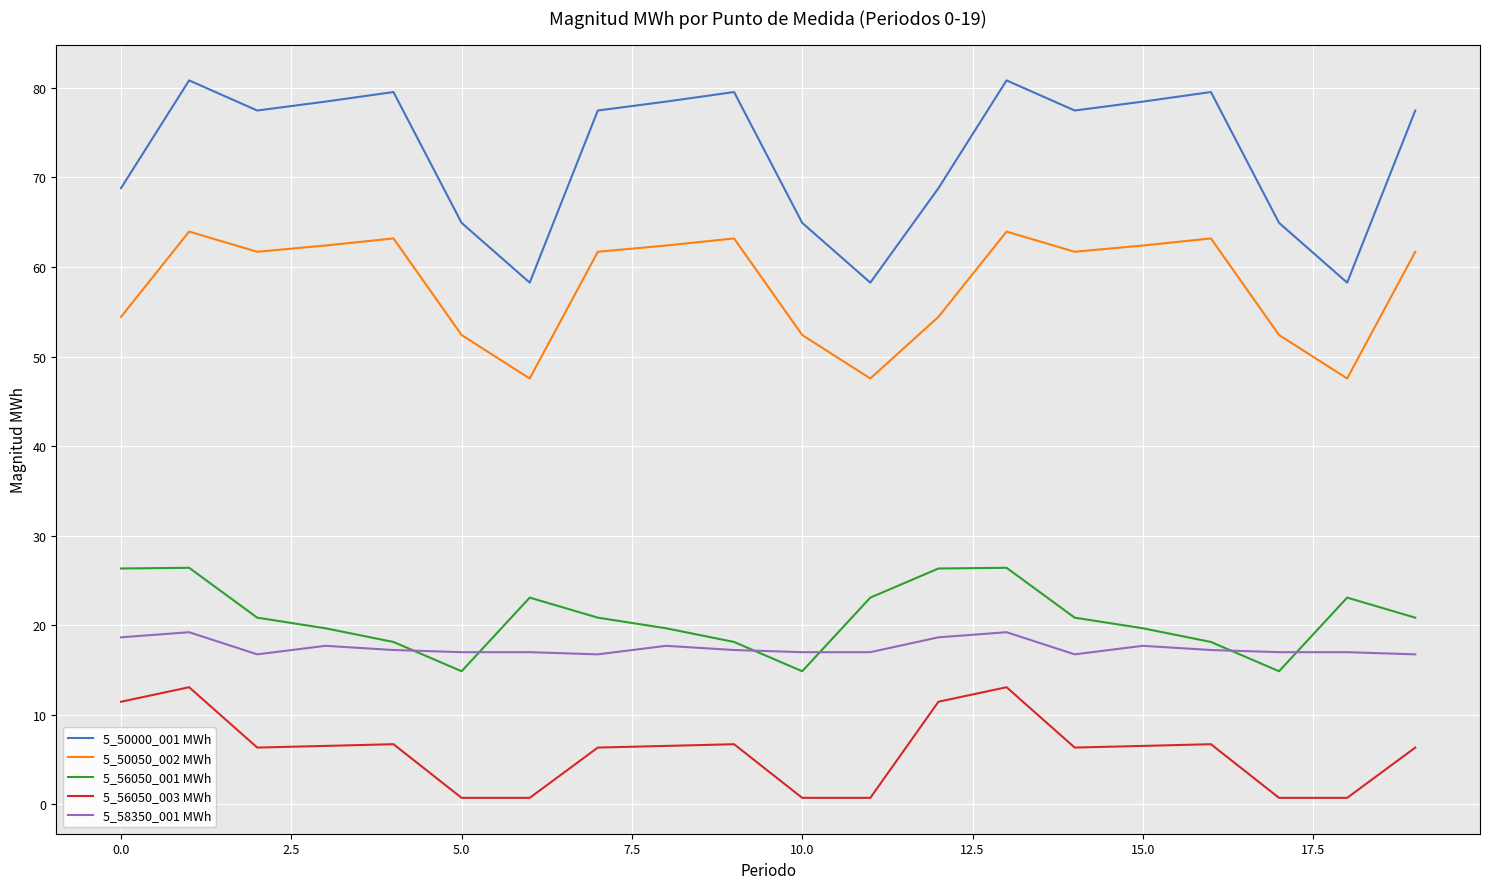

Which series ends up on top after the final intersection of 5_58350_001 MWh and 5_56050_001 MWh?

5_56050_001 MWh